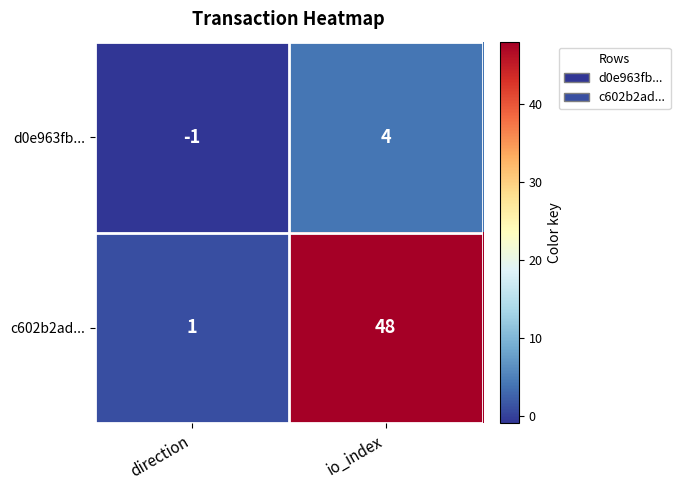

Between direction and io_index, which series saw the biggest shift?

c602b2ad...